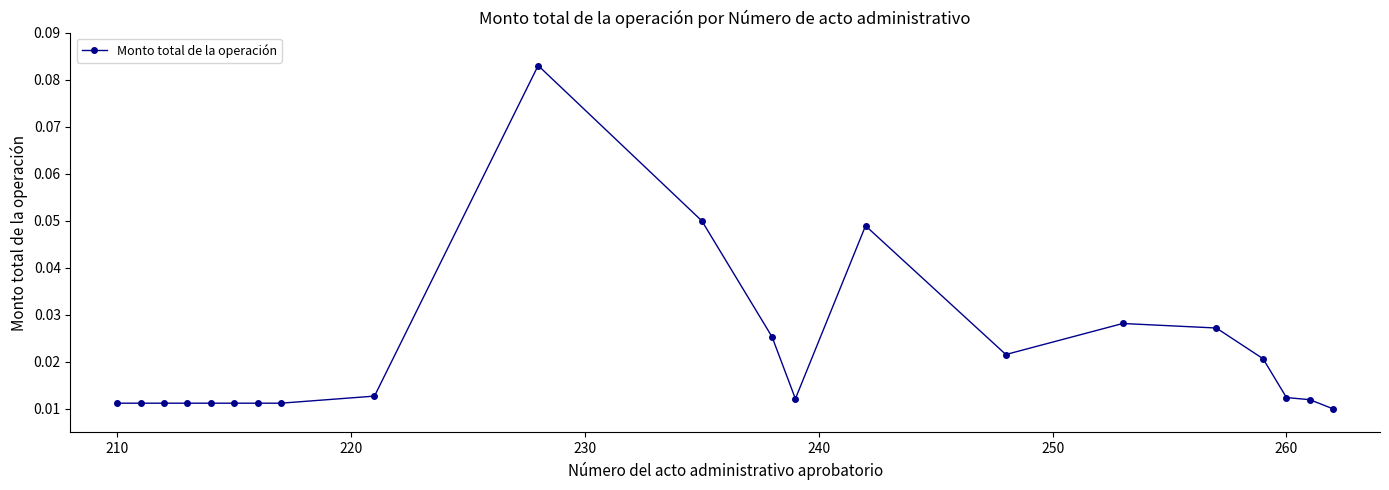

How many values are between 0 and 1?

21